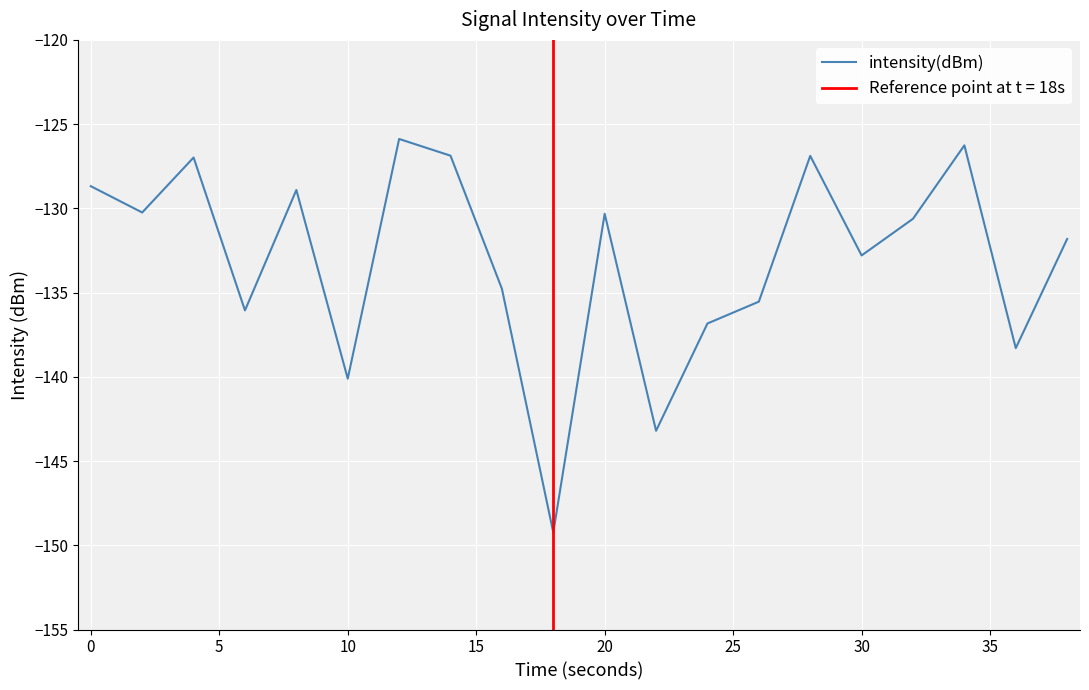

What is the highest value of the intensity(dBm) series?

-125.9